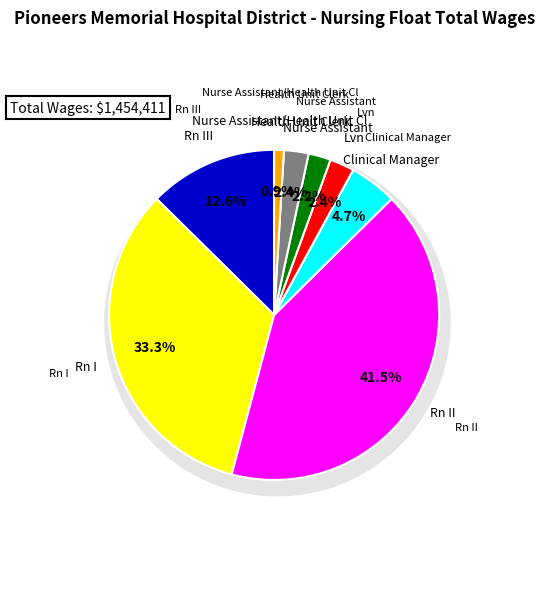

The Rn II slice represents 42% of the pie. True or false?

True